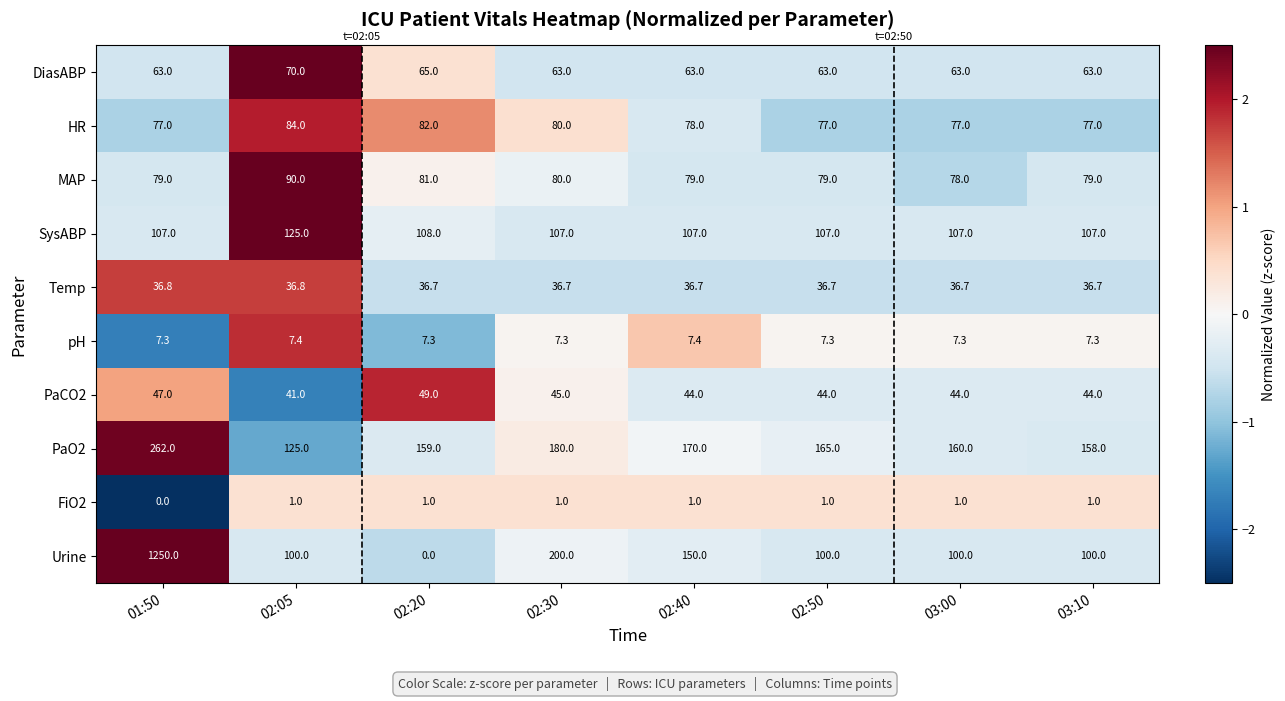

At how many categories does at least one series exceed 0?

8